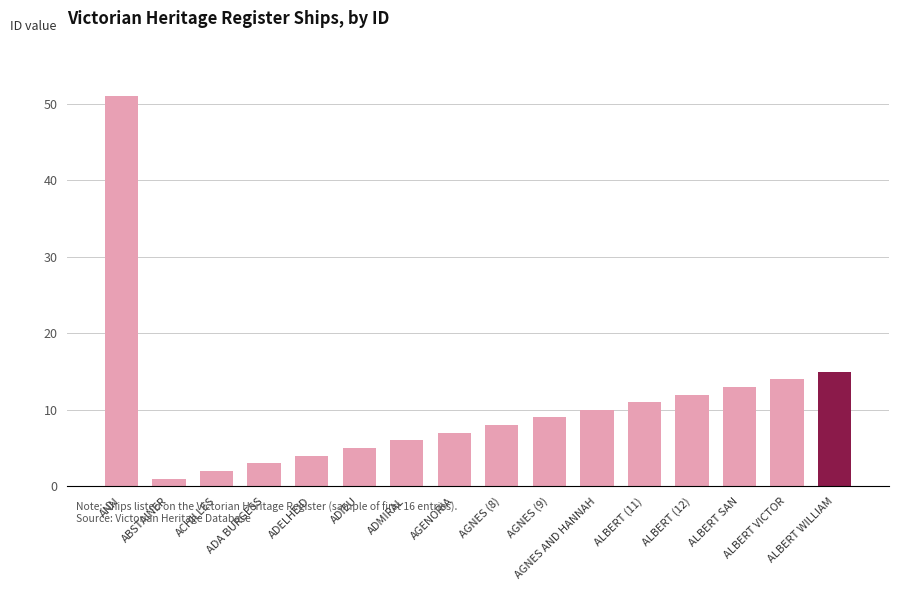

How many series are shown in this chart?

1